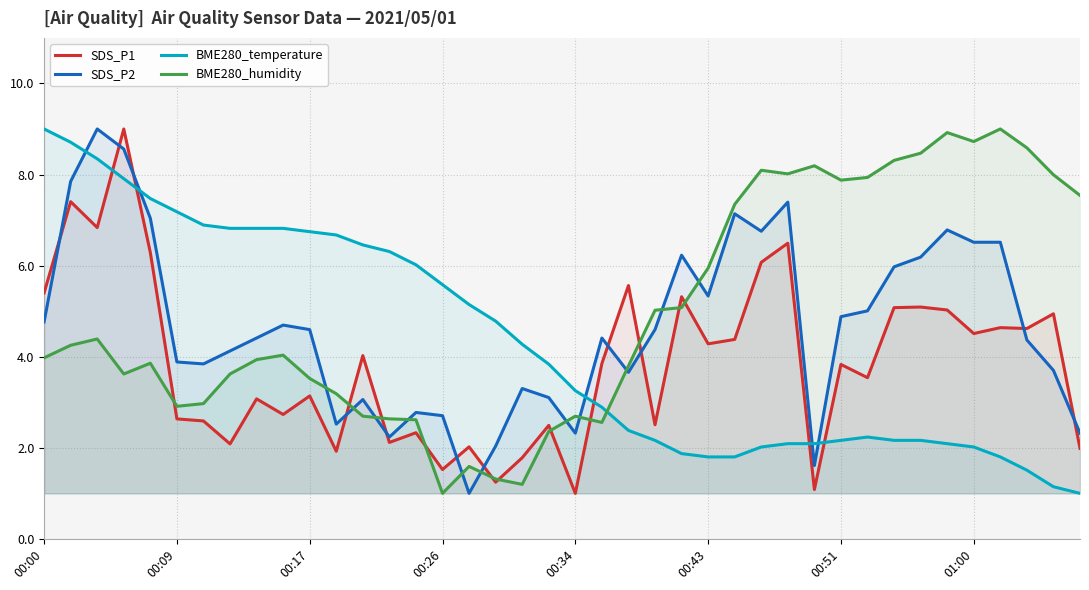

Which series has the widest spread of values?

SDS_P1